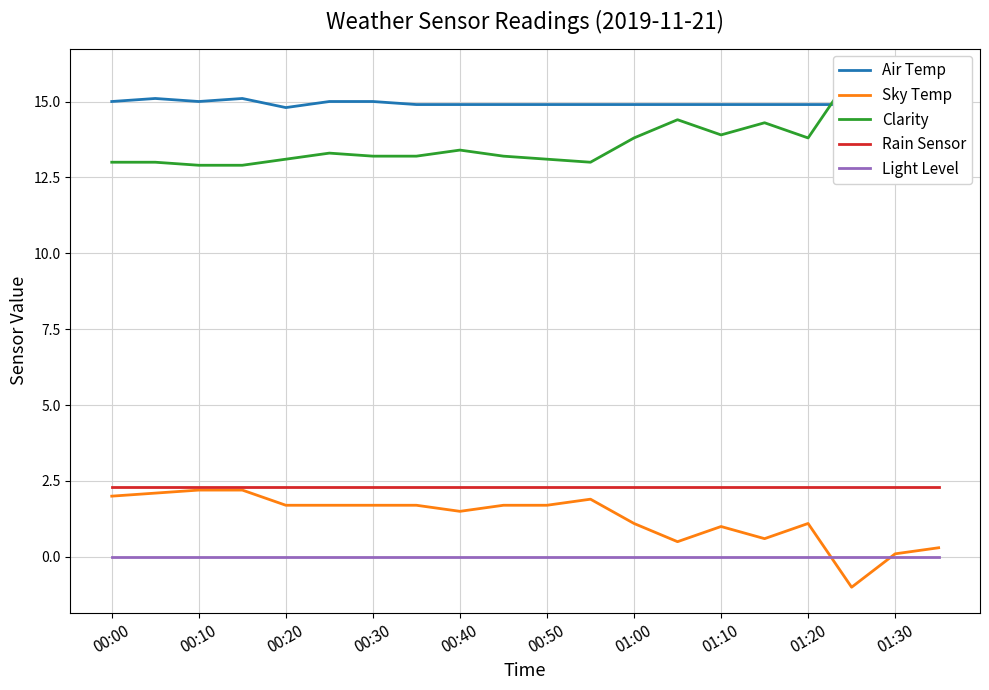

Is it true that Rain Sensor equals 3.8 at 00:50?

False